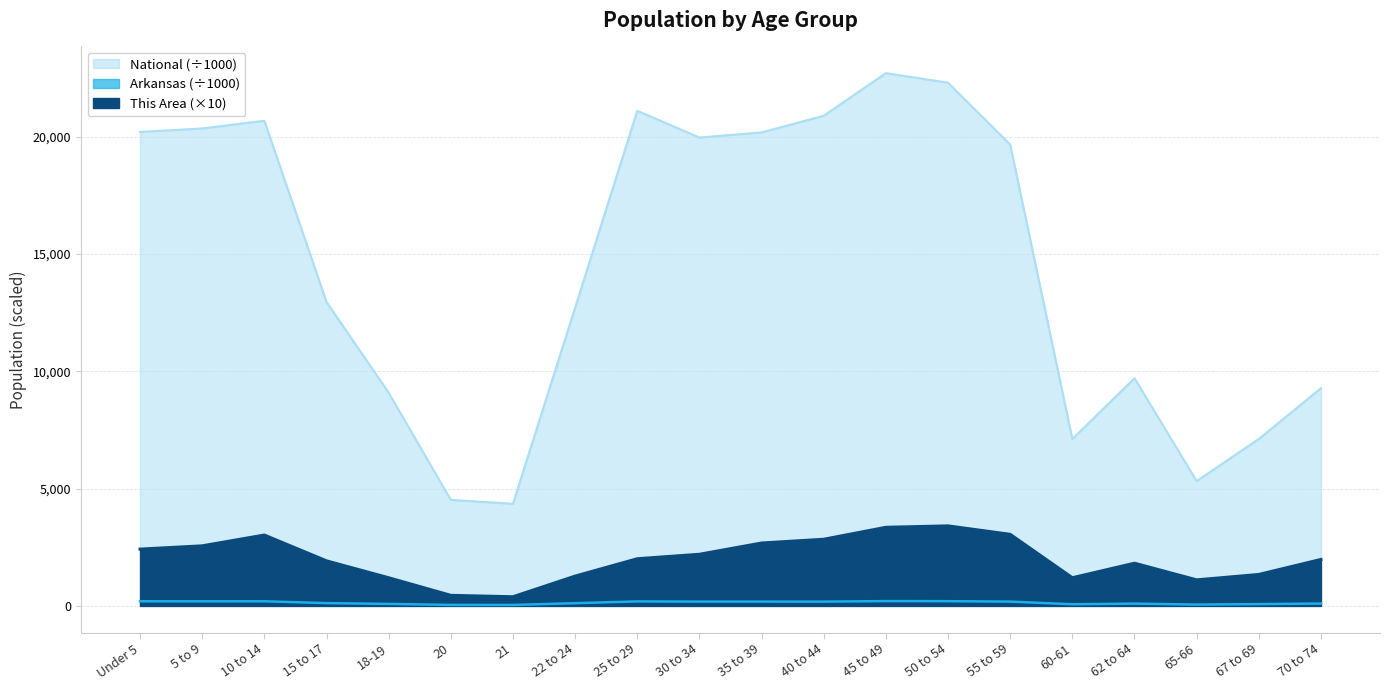

How many categories are shown in the chart?

20